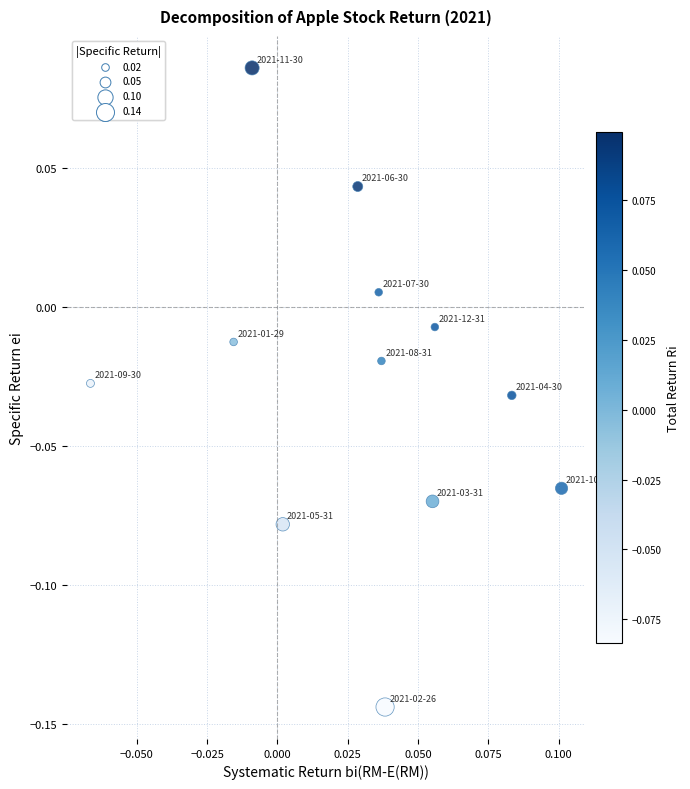

How many data points are displayed?

12